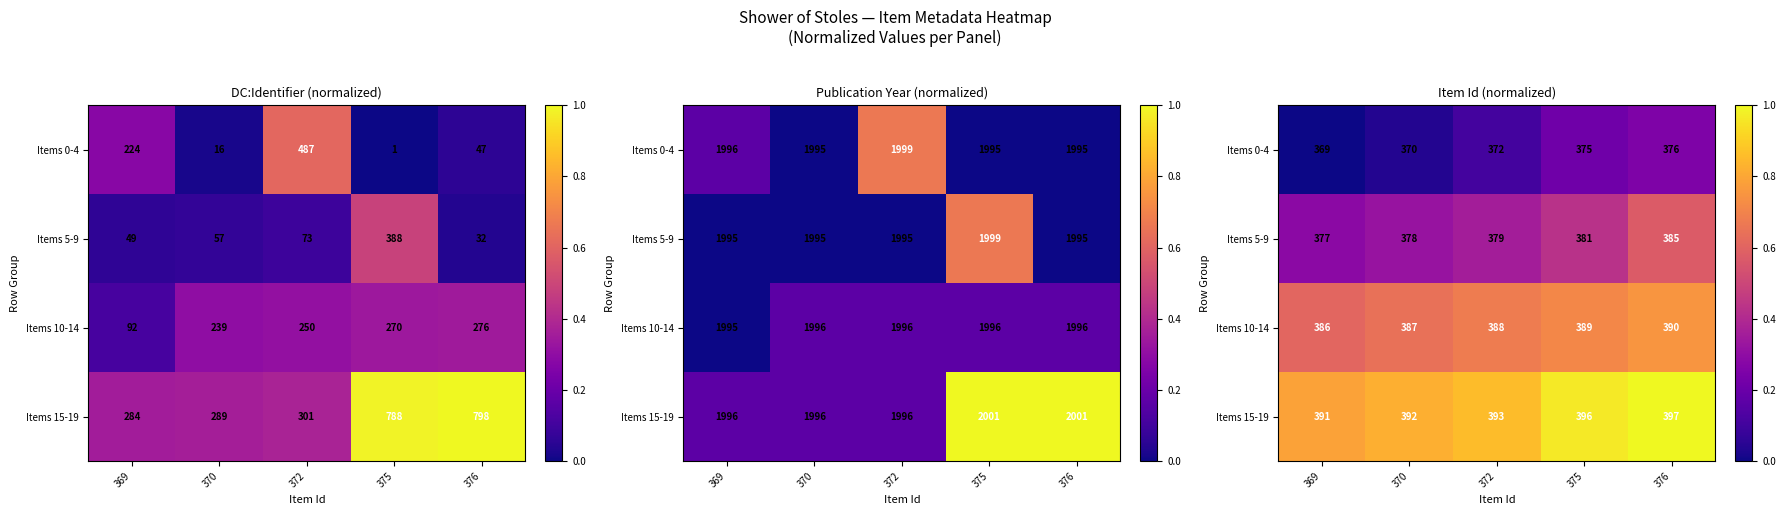

Rank the categories by Items 15-19 value from highest to lowest.

376, 375, 372, 370, 369